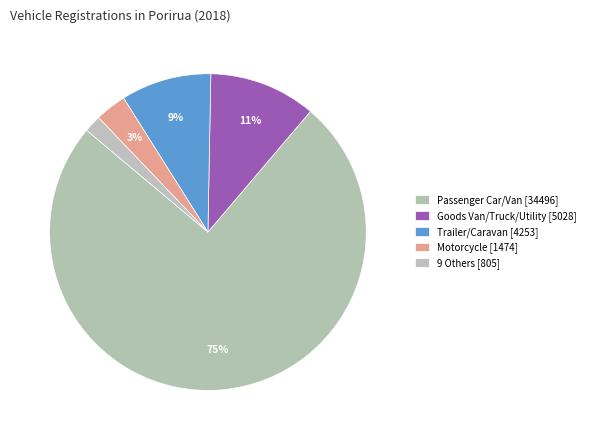

Count the number of slices in the pie.

5